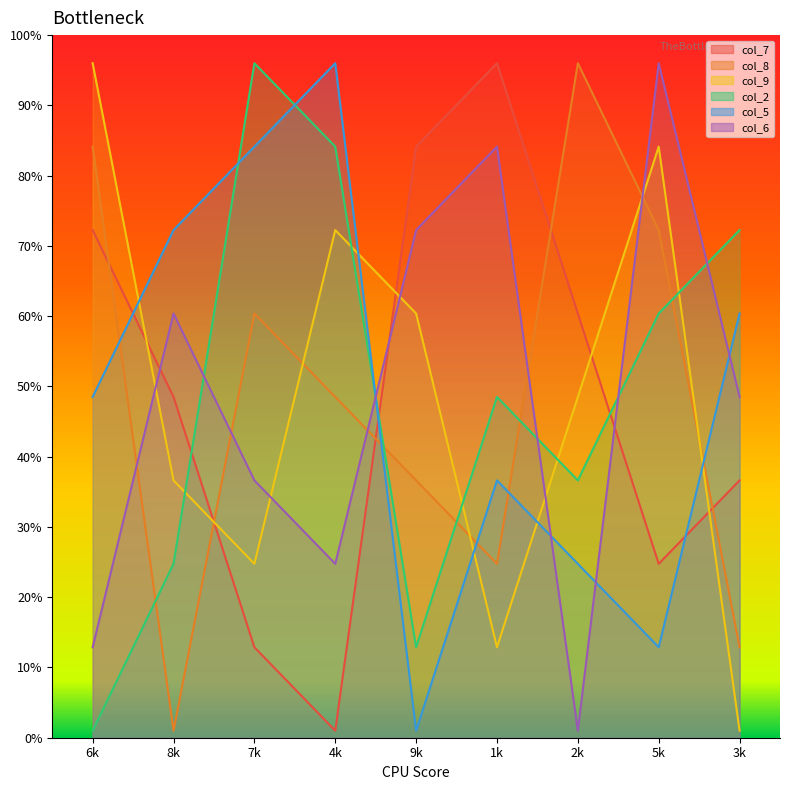

Where is the first local minimum for col_7?

4k